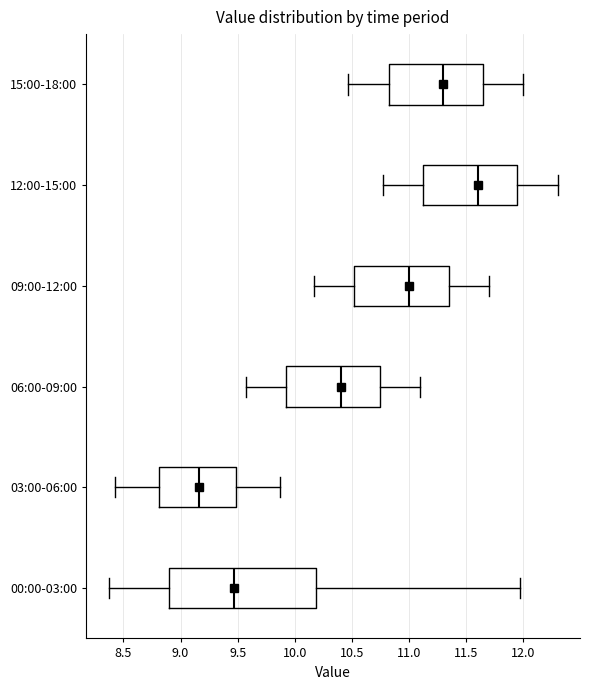

Where does the median line of the box for 09:00-12:00 sit on the x-axis? The values are not printed on the chart, so give them approximately, as read against the axis.

11.00